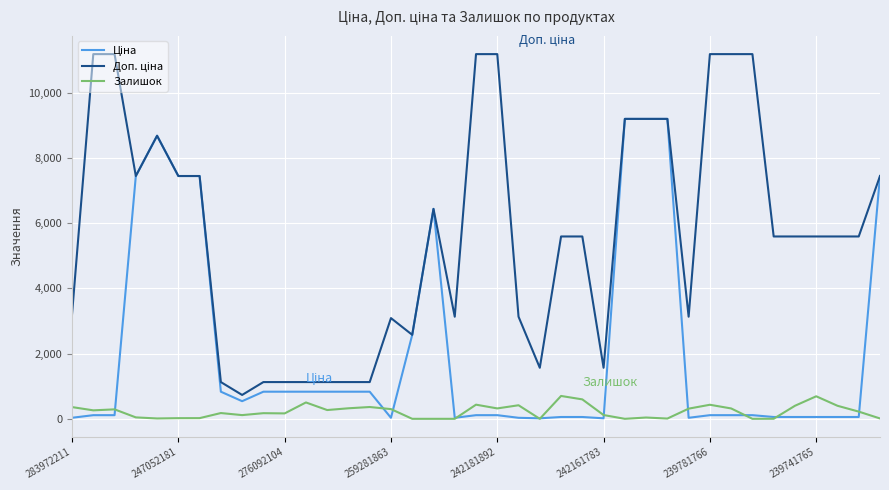

What is the greatest value displayed?

11182.0